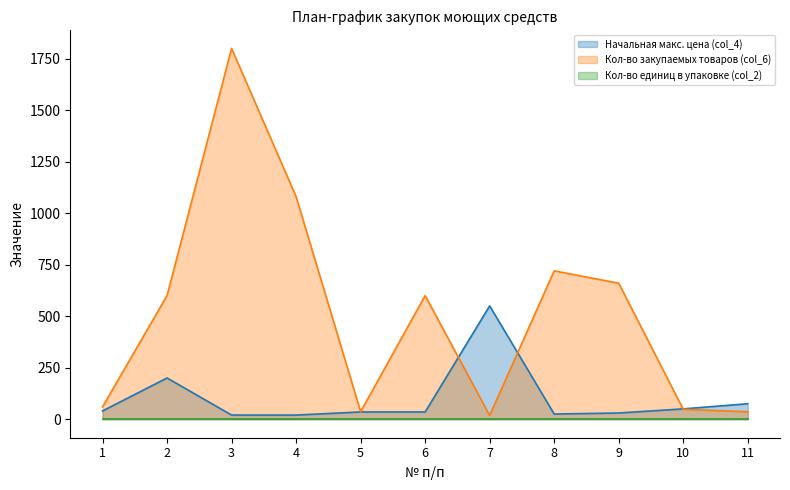

How many lines are shown in the chart?

3